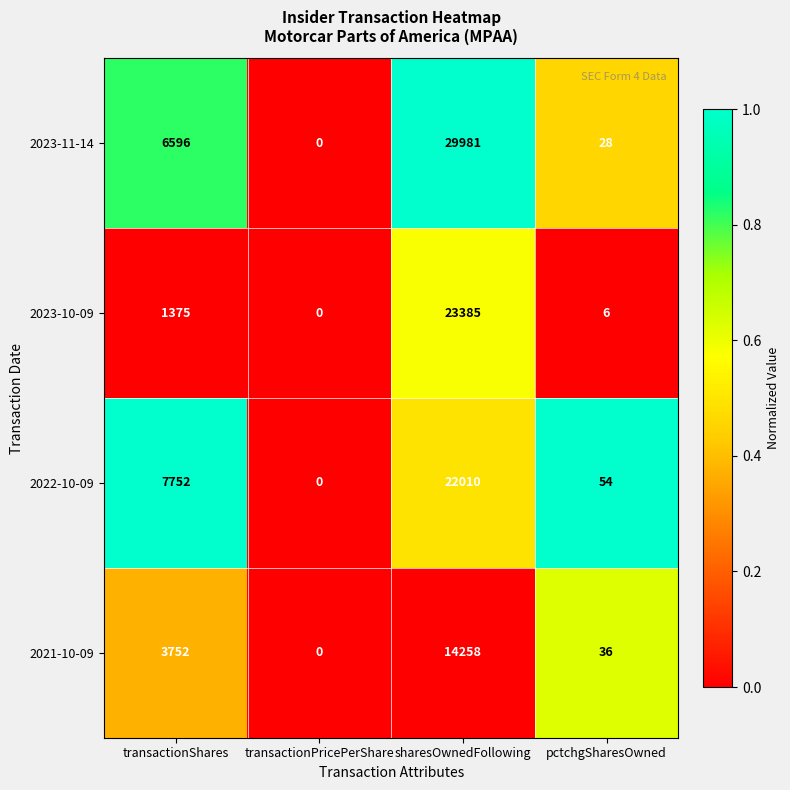

Which series has the largest total across all categories?

2023-11-14